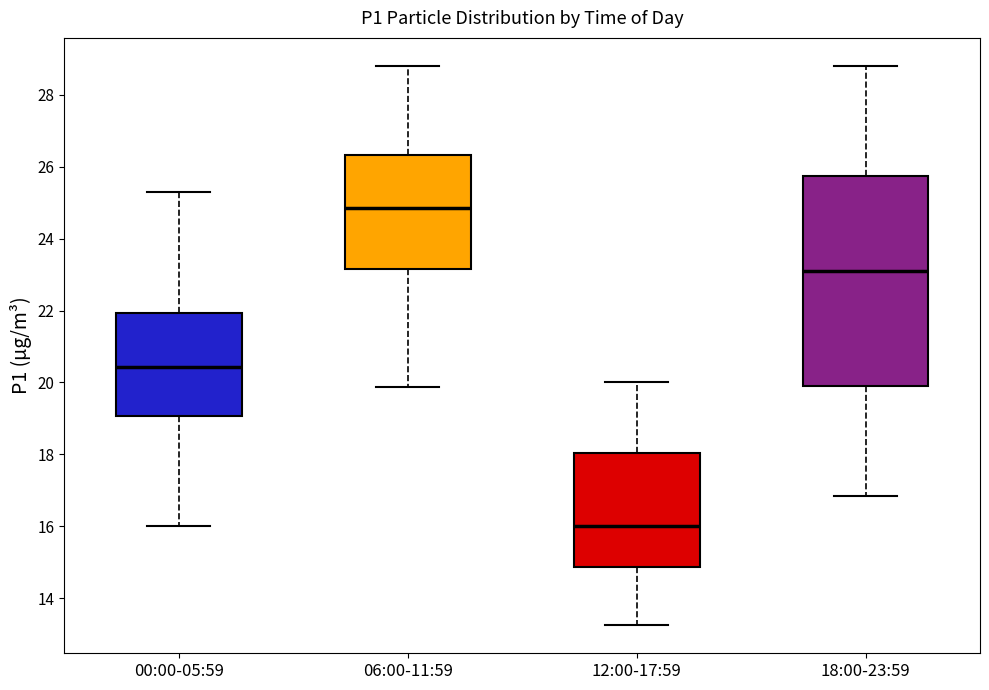

Which box's median line is the lowest?

12:00-17:59